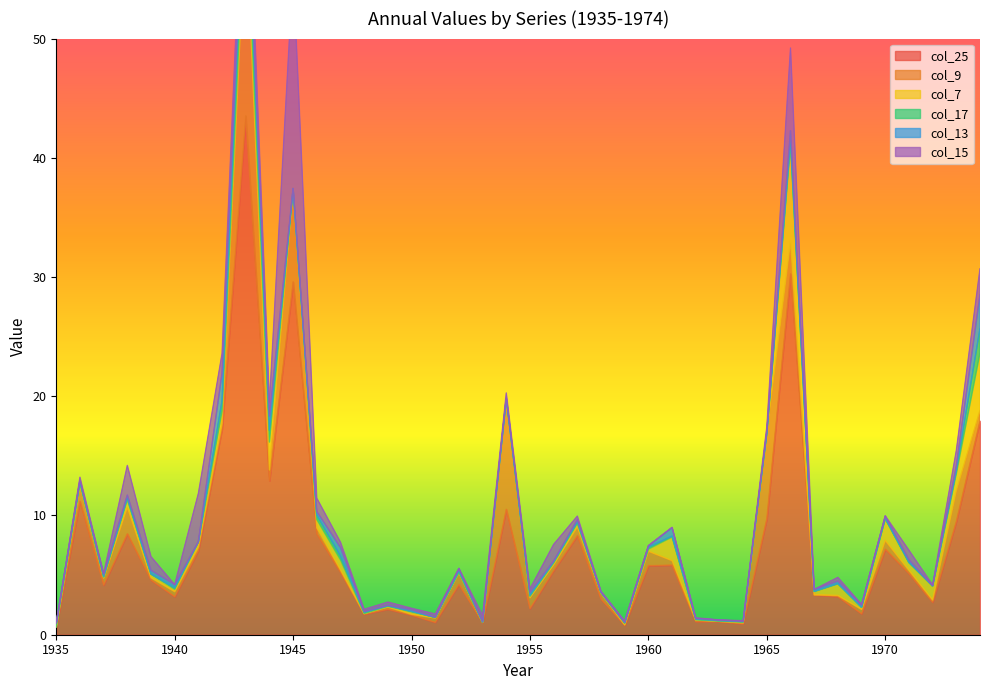

True or false: col_9 and col_25 intersect in this chart.

False